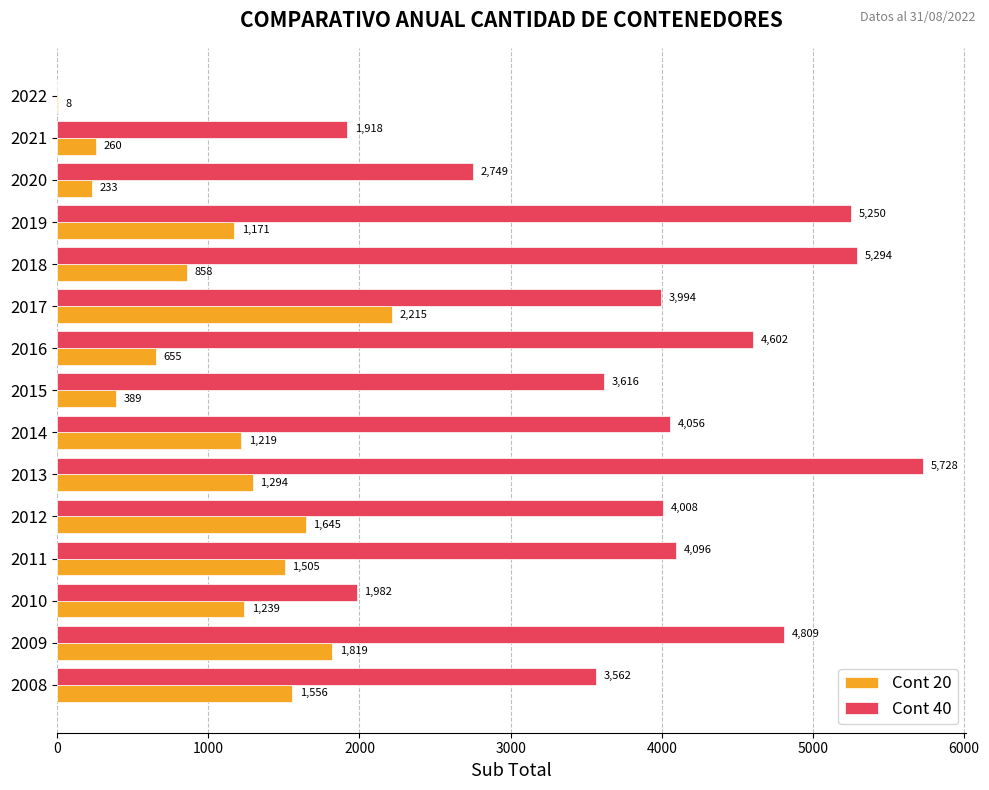

Between 2011 and 2021, which series saw the biggest shift?

Cont 40